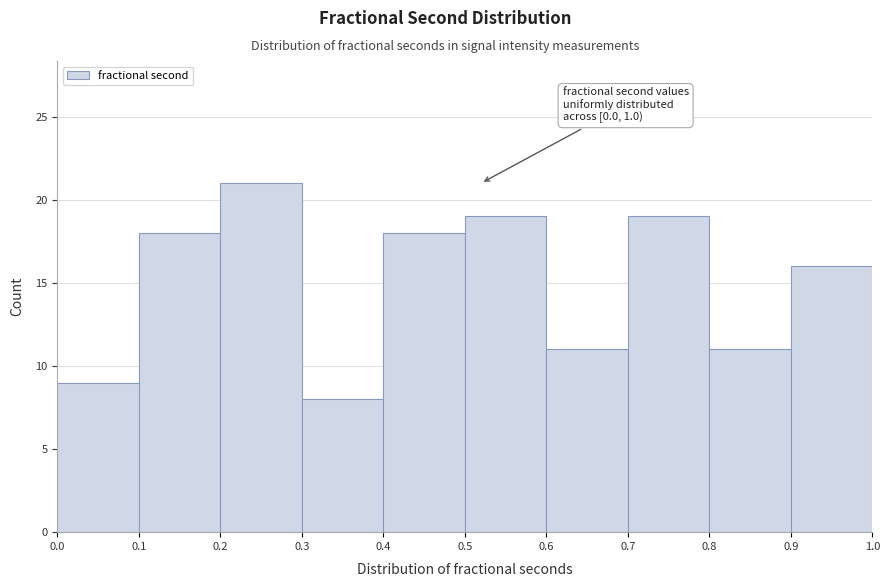

Which range on the x-axis has the tallest bar?

0.2 to 0.3